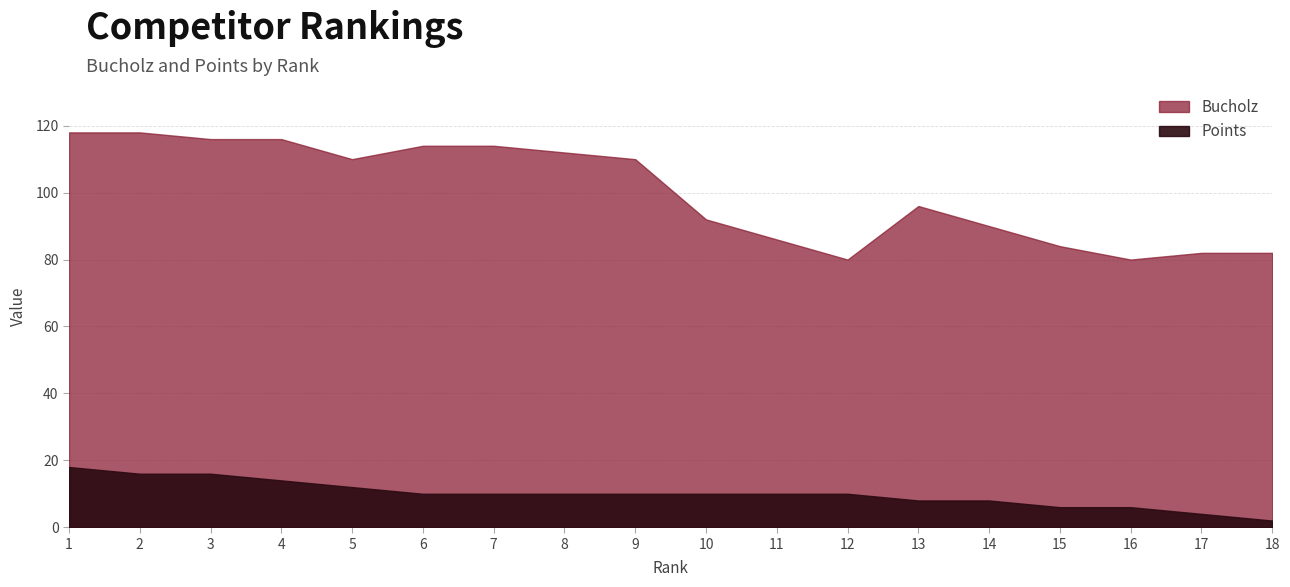

True or false: Points and Bucholz cross at least once.

False